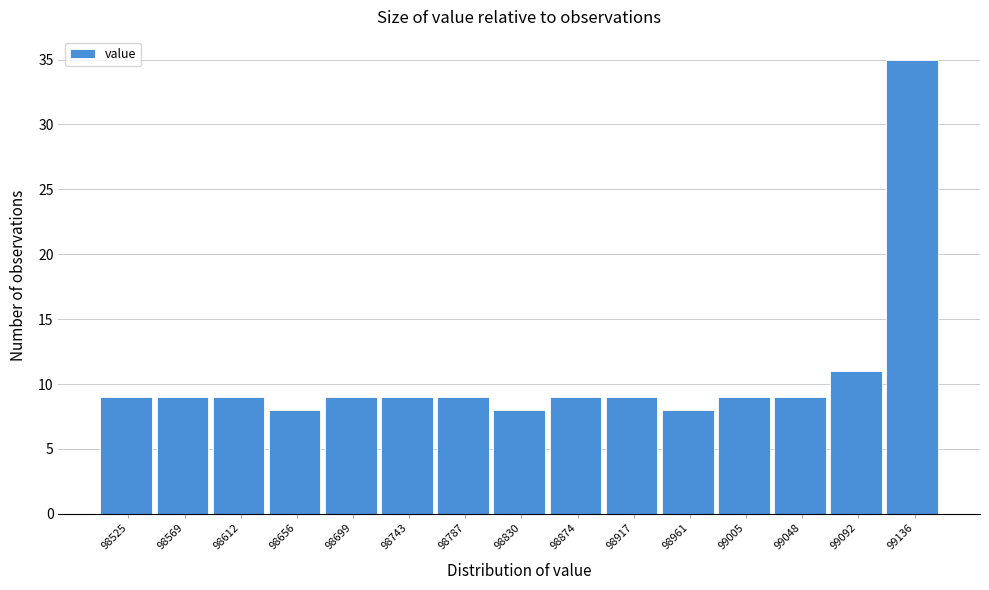

Reading left to right, transcribe all the data shown in this chart.

98525=9	98569=9	98612=9	98656=8	98699=9	98743=9	98787=9	98830=8	98874=9	98917=9	98961=8	99005=9	99048=9	99092=11	99136=35